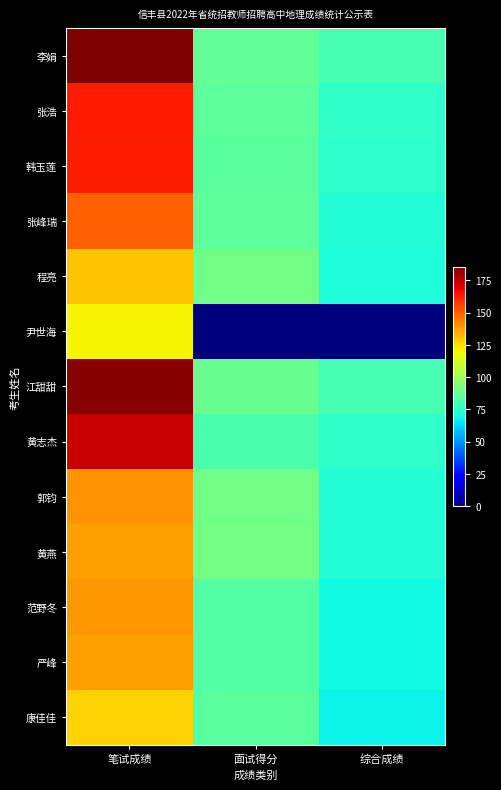

At which category does the chart reach its peak across all series?

笔试成绩